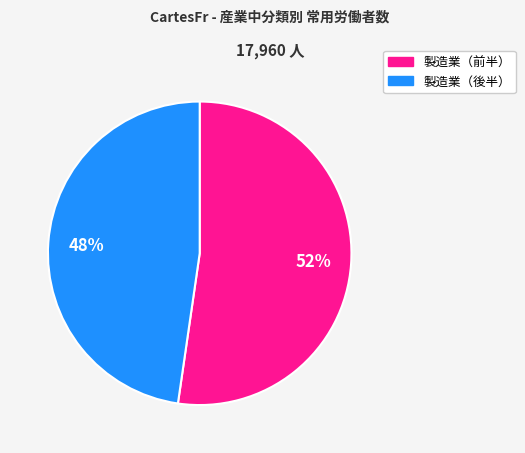

How many slices are in this pie chart?

2